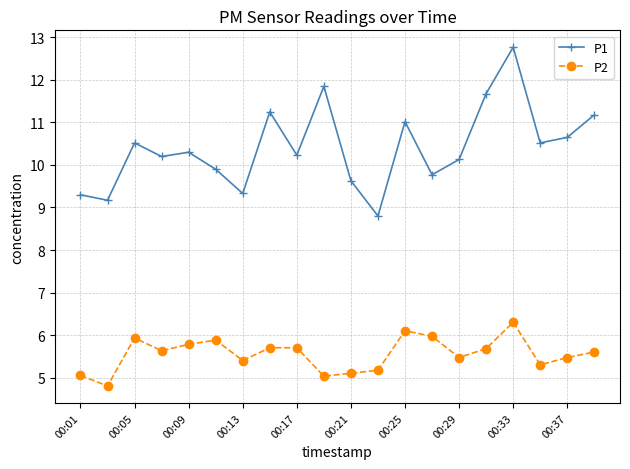

True or false: P1 and P2 intersect in this chart.

False